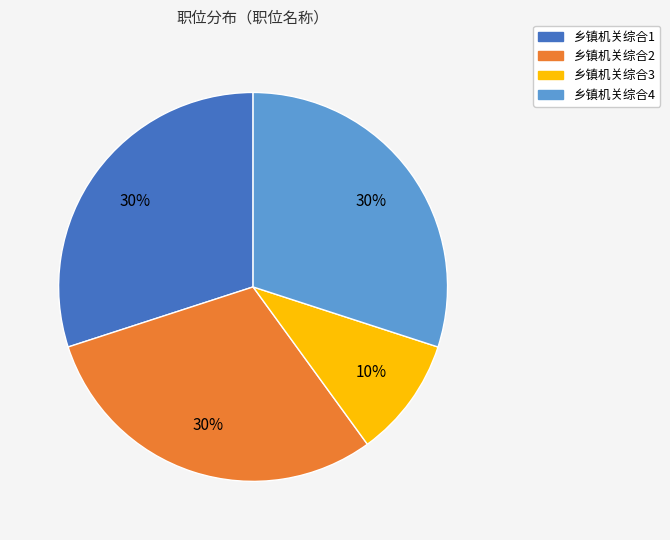

Is there a majority slice in this chart?

No